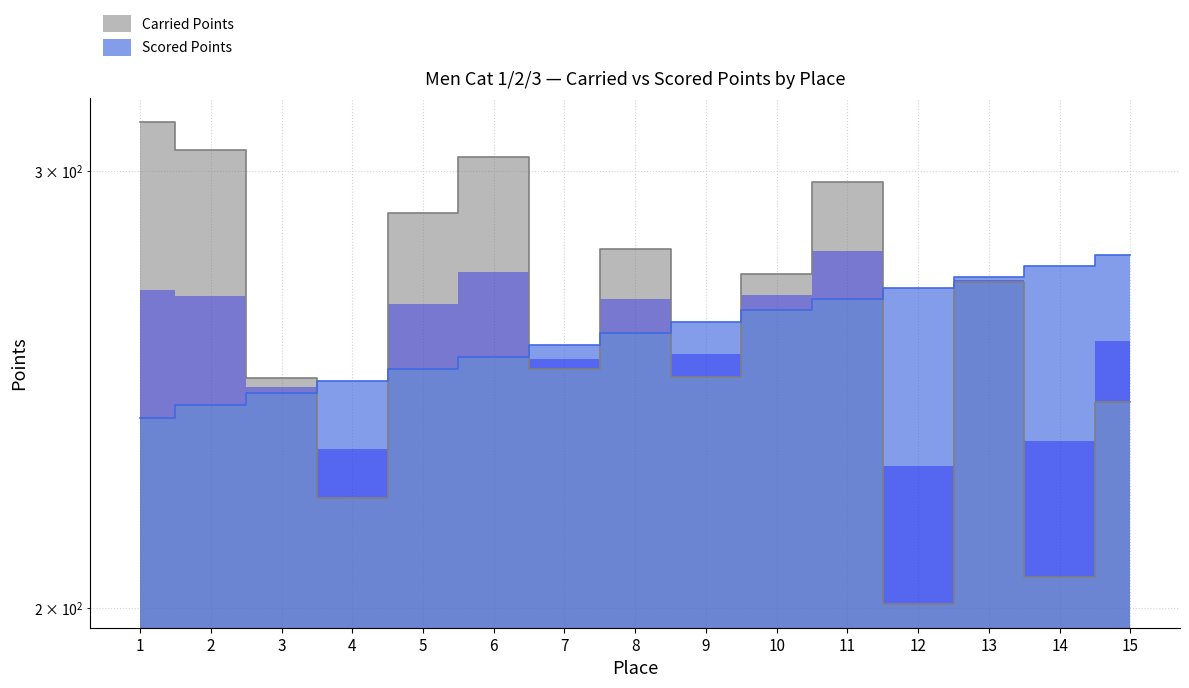

What is the difference between the maximum and second lowest values in the Carried Points series?

107.9